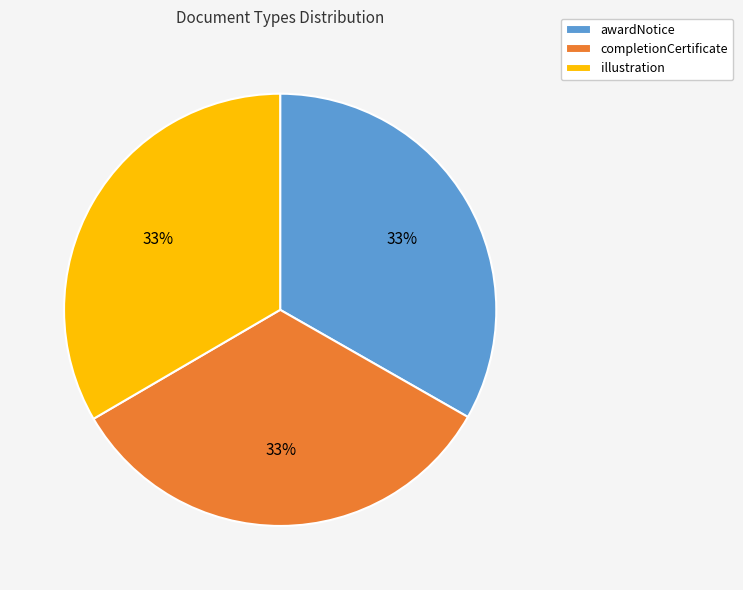

To the nearest percent, what portion does completionCertificate represent?

33%